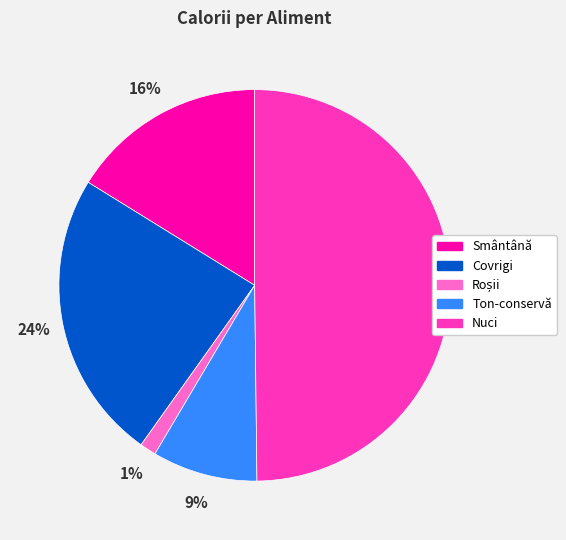

Combined, do Smântână and Covrigi account for over 50%?

No